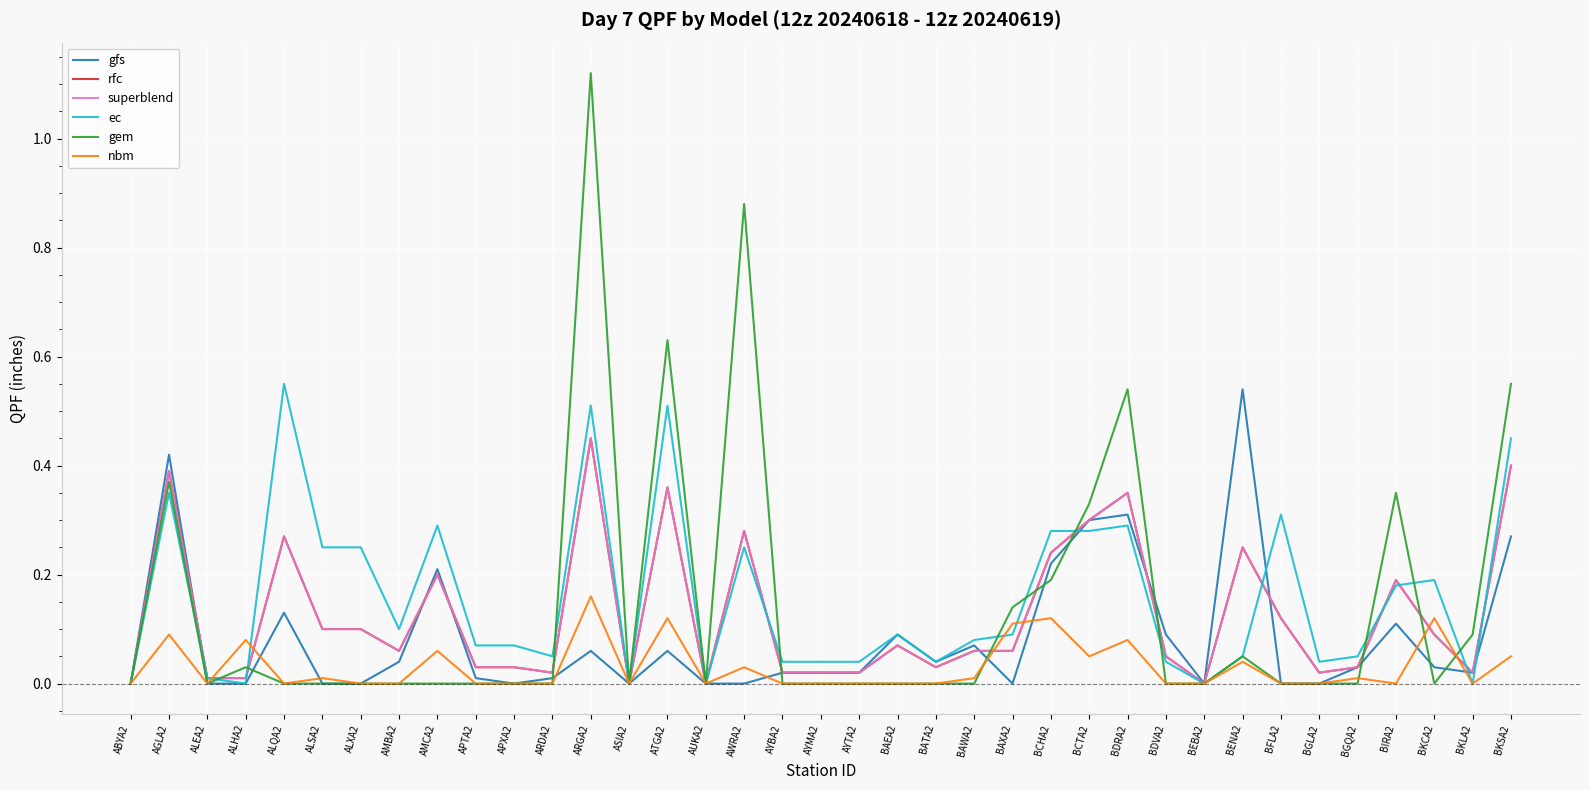

Is this an area chart (filled region under the line)?

No